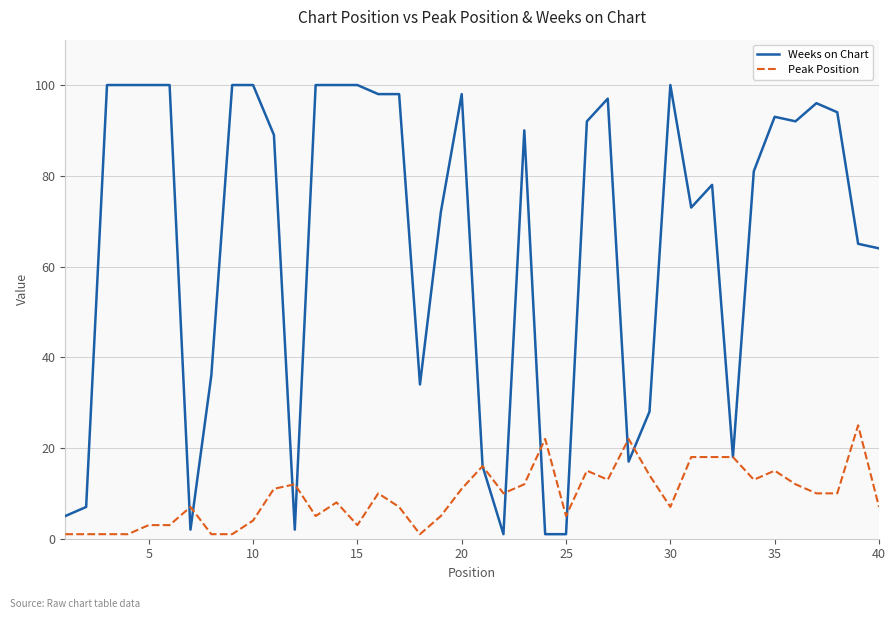

What is the maximum value shown in the chart?

100